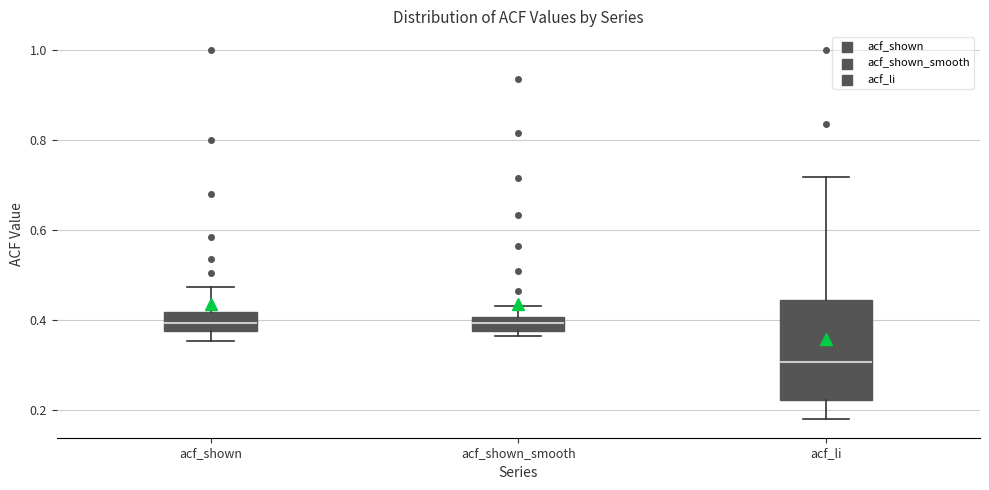

Reading left to right, read every box against the y-axis: the position of its median line, the range the box covers, and the ends of its whiskers. The values are not printed on the chart, so give them approximately, as read against the axis.

acf_shown: median 0.40, box 0.38 to 0.42, whiskers 0.36 to 0.48
acf_shown_smooth: median 0.40 (inside the box), box 0.38 to 0.40, whiskers 0.36 to 0.44
acf_li: median 0.30, box 0.22 to 0.44, whiskers 0.18 to 0.72